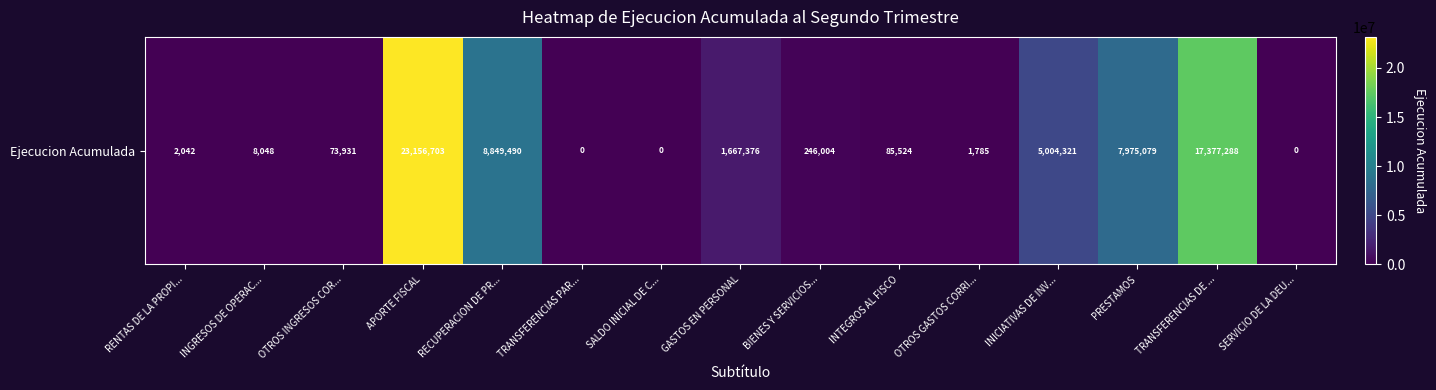

At which category does the chart reach its minimum across all series?

TRANSFERENCIAS PAR...